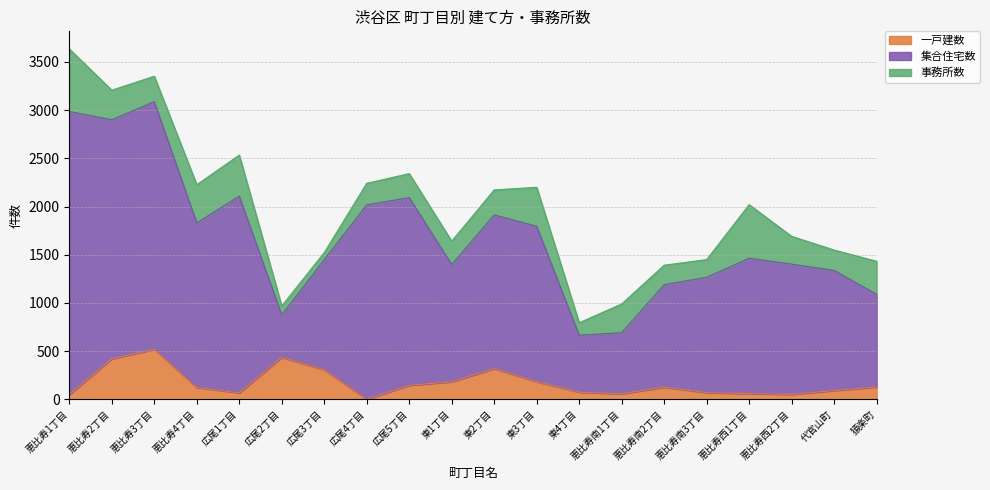

Which series has the largest total across all categories?

集合住宅数